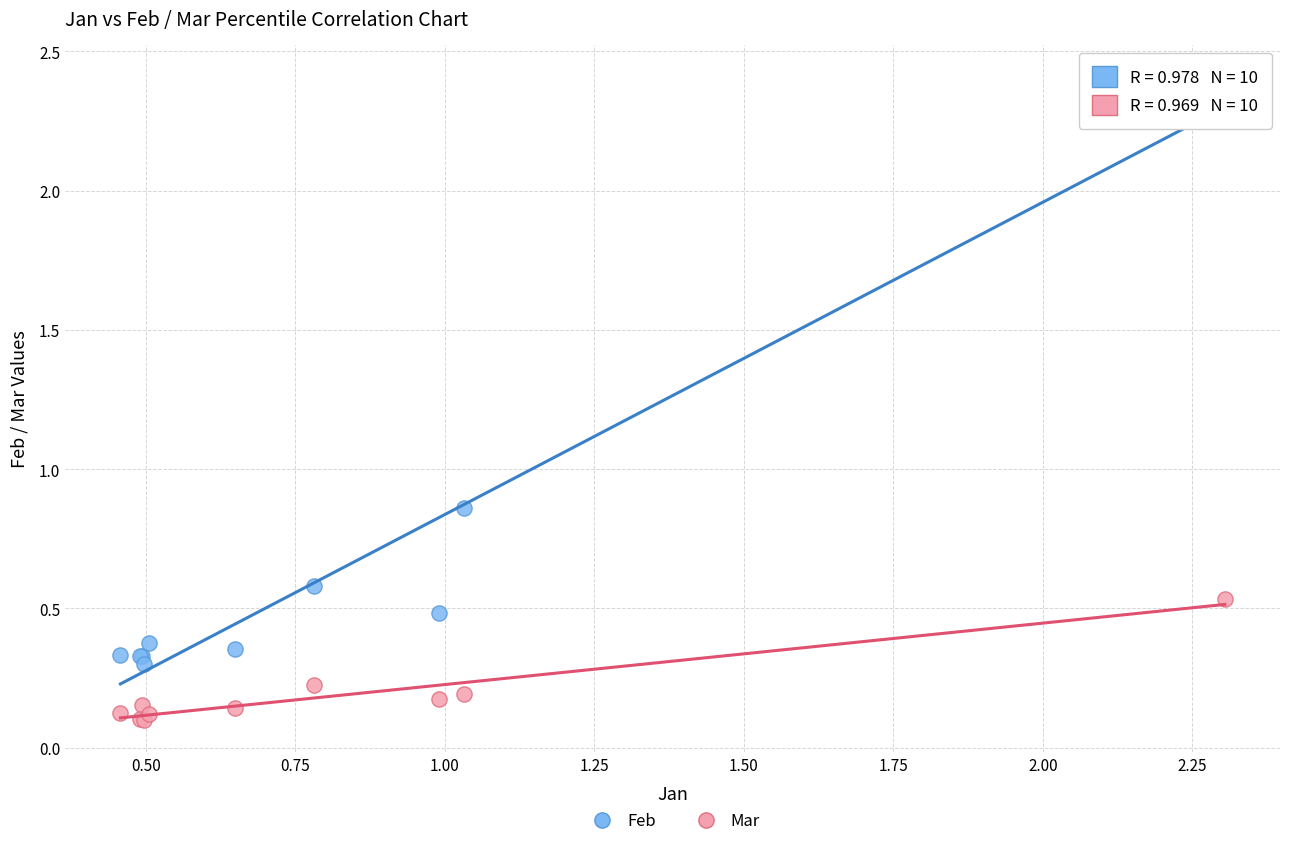

Which series has the largest Y range (max minus min)?

Feb